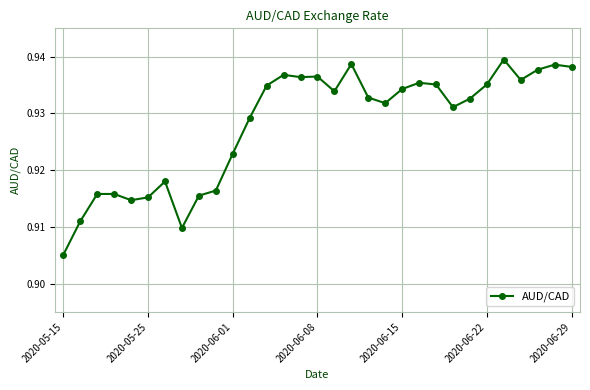

Count the values in the range 0 to 1.

31